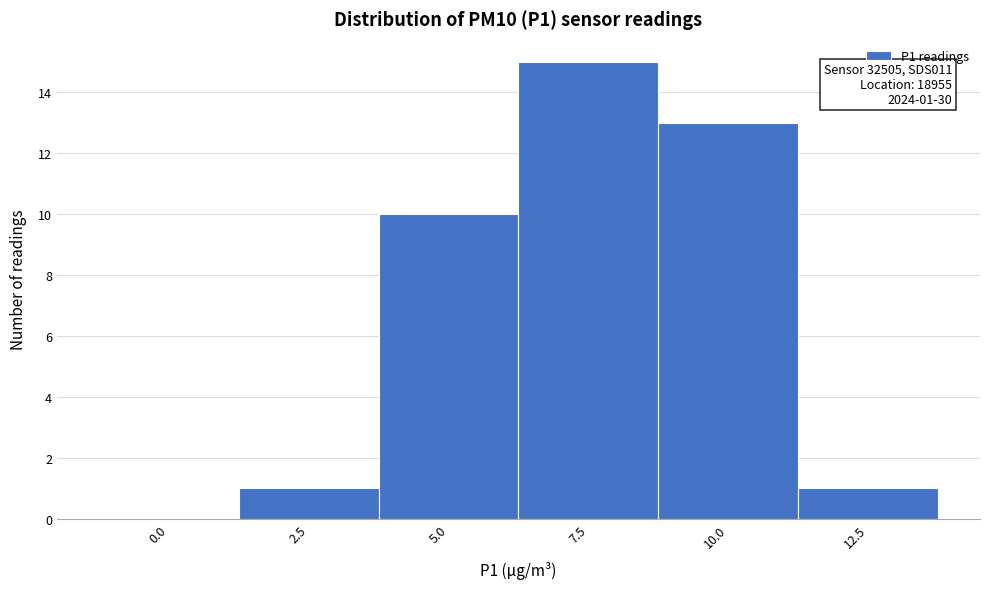

Reading left to right, extract all data points from this chart.

0.0=0	2.5=1	5.0=10	7.5=15	10.0=13	12.5=1